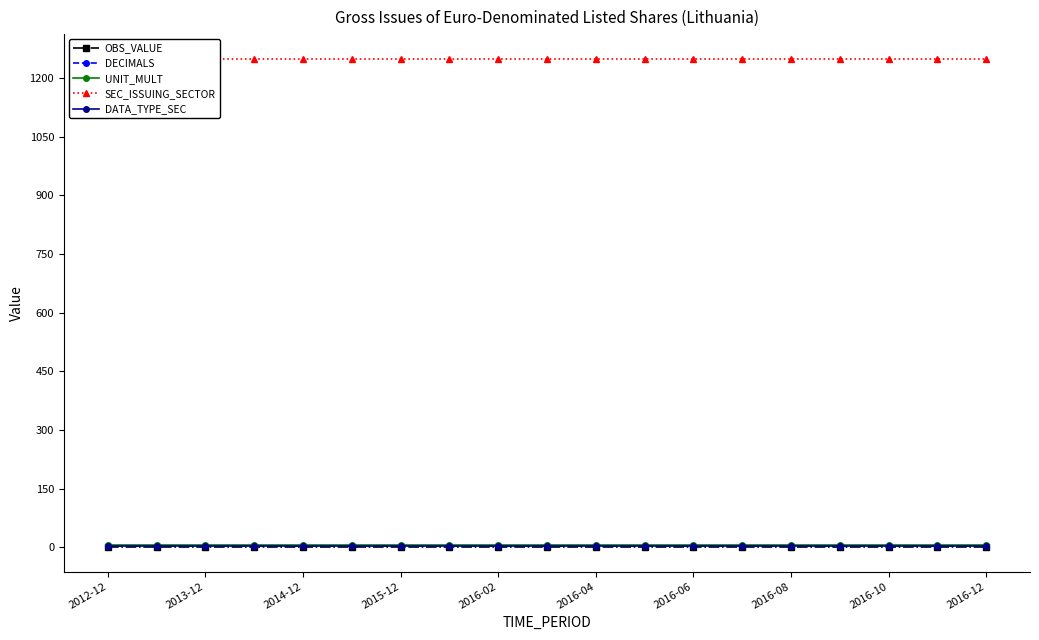

Reading left to right, list all the values displayed in this chart.

OBS_VALUE: 0	0	0	0	0	0	0	0	0	0	0	0	0	0	0	0	0	0	0
DECIMALS: 3	3	3	3	3	3	3	3	3	3	3	3	3	3	3	3	3	3	3
UNIT_MULT: 6	6	6	6	6	6	6	6	6	6	6	6	6	6	6	6	6	6	6
SEC_ISSUING_SECTOR: 1250	1250	1250	1250	1250	1250	1250	1250	1250	1250	1250	1250	1250	1250	1250	1250	1250	1250	1250
DATA_TYPE_SEC: 2	2	2	2	2	2	2	2	2	2	2	2	2	2	2	2	2	2	2